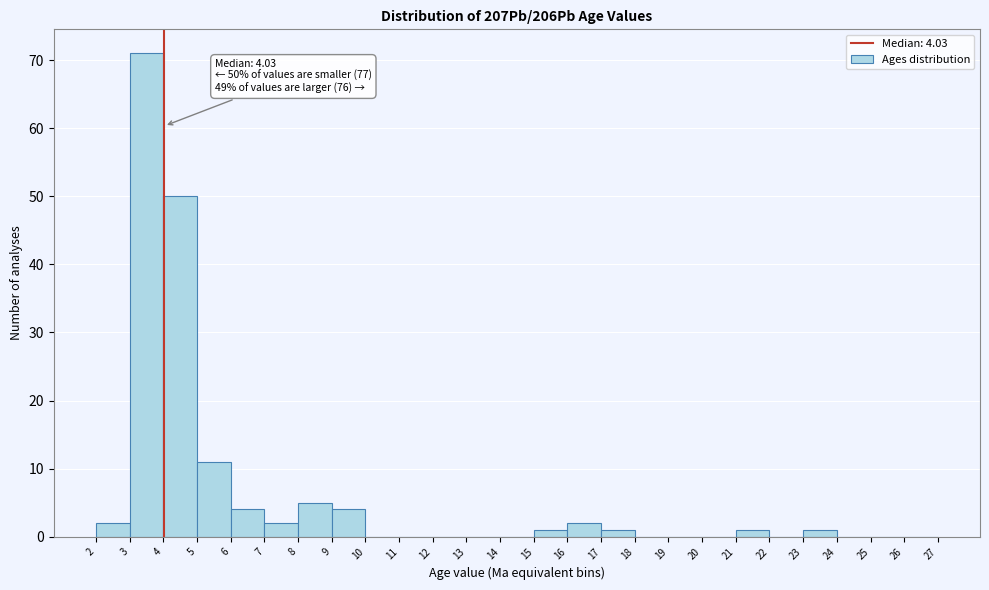

Over which range of the x-axis is the bar tallest?

3 to 4